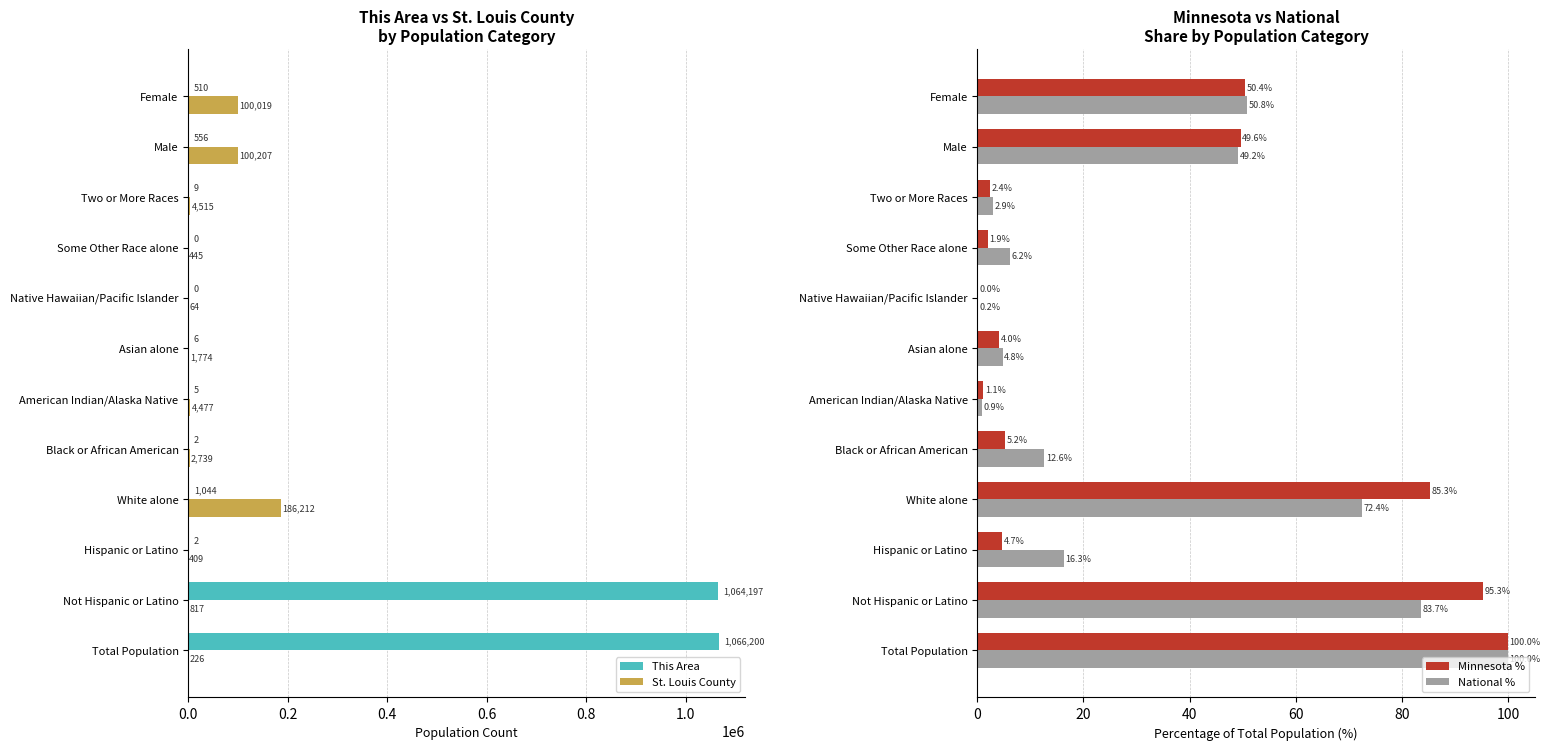

What is the approximate value of Minnesota % at Female?

50.4